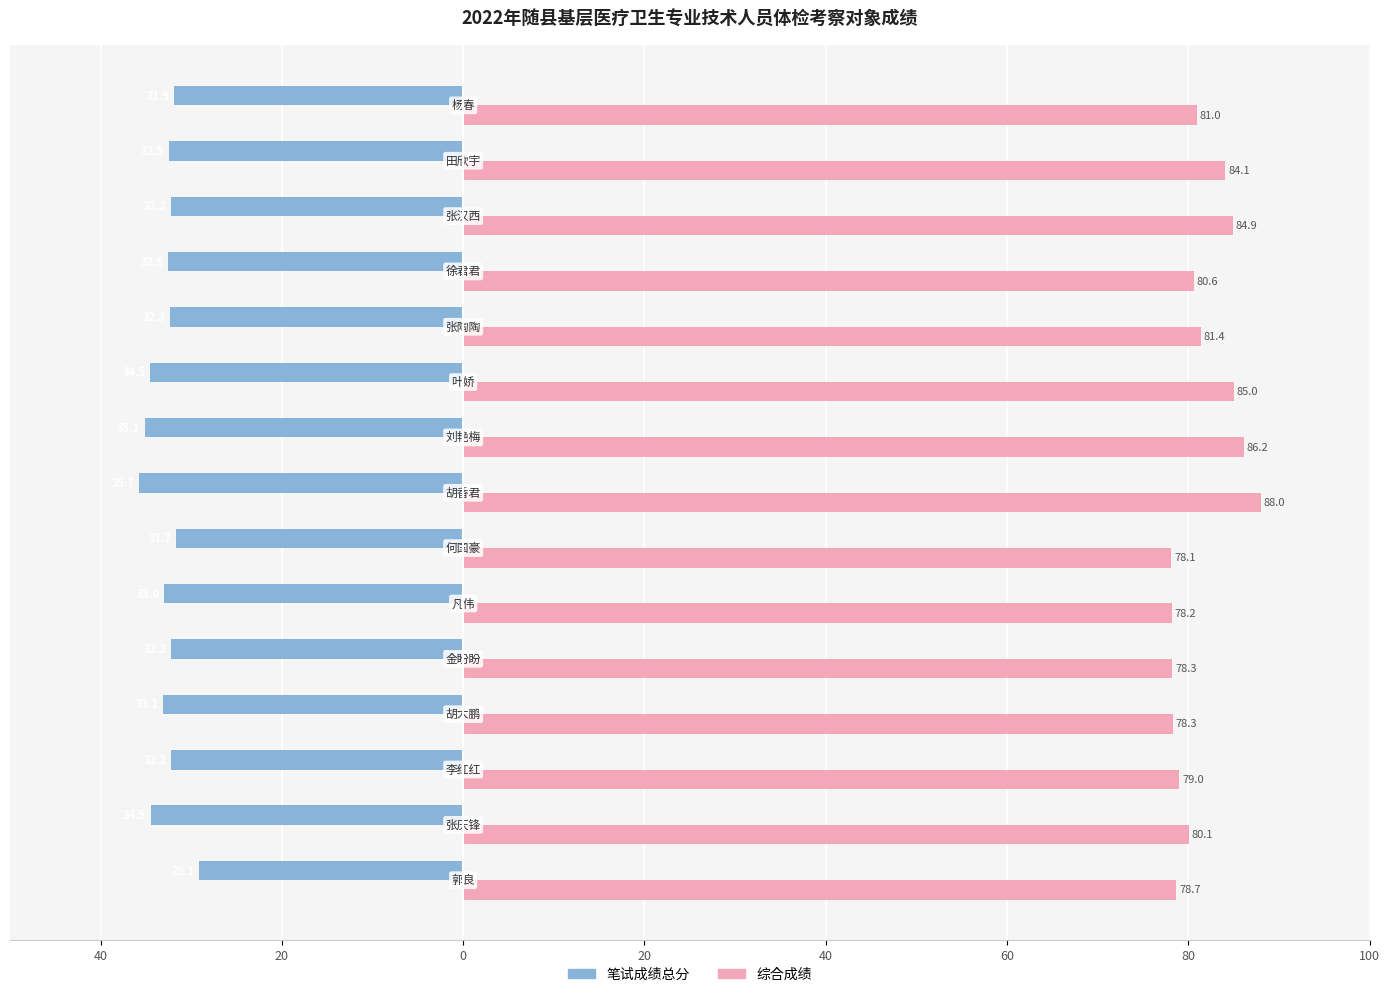

What are all the series names shown in the legend?

笔试成绩总分, 综合成绩